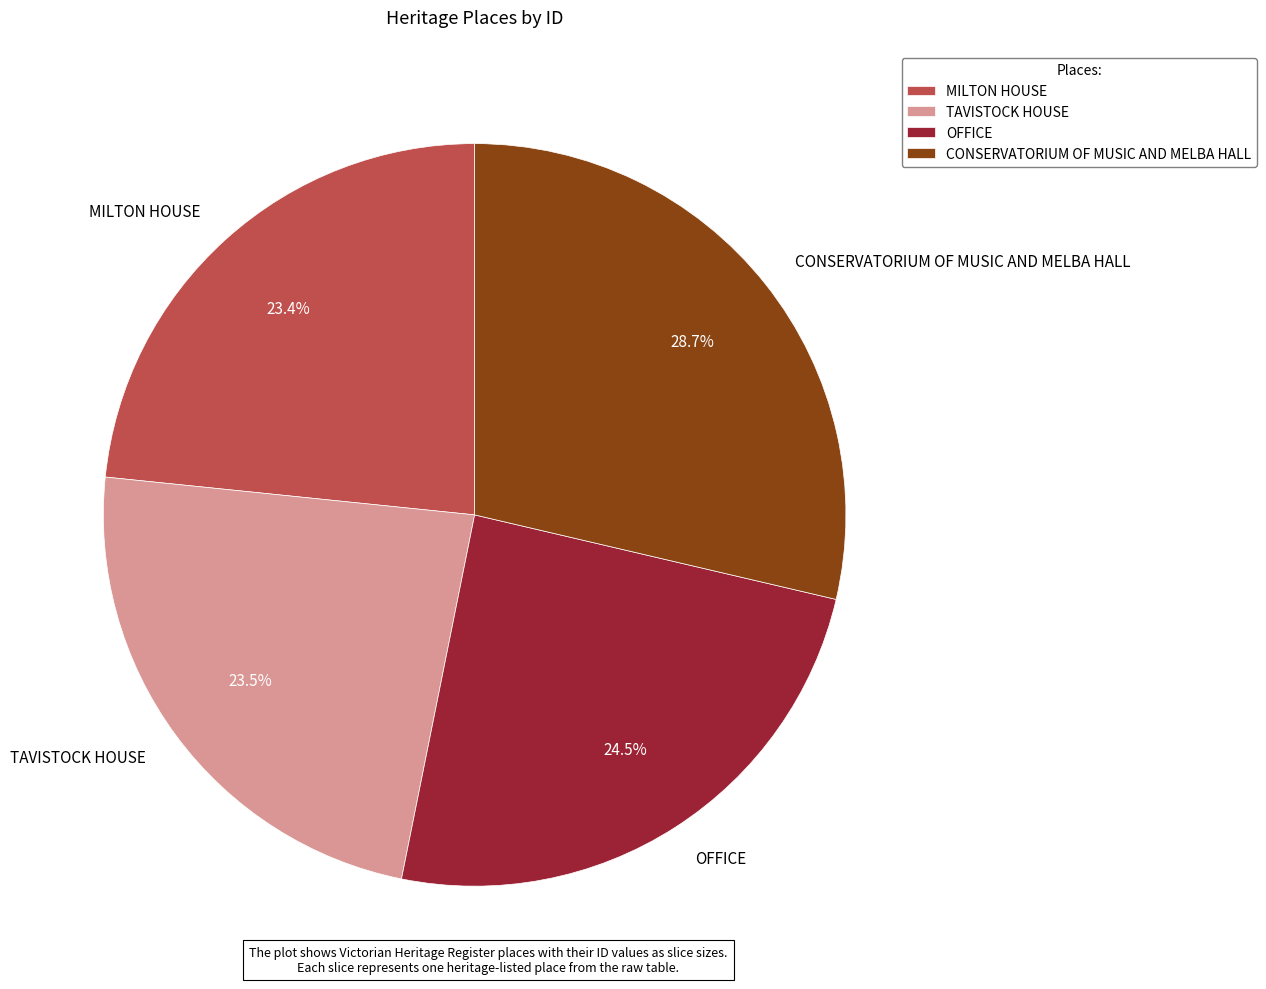

Is the sum of TAVISTOCK HOUSE and CONSERVATORIUM OF MUSIC AND MELBA HALL greater than half?

Yes